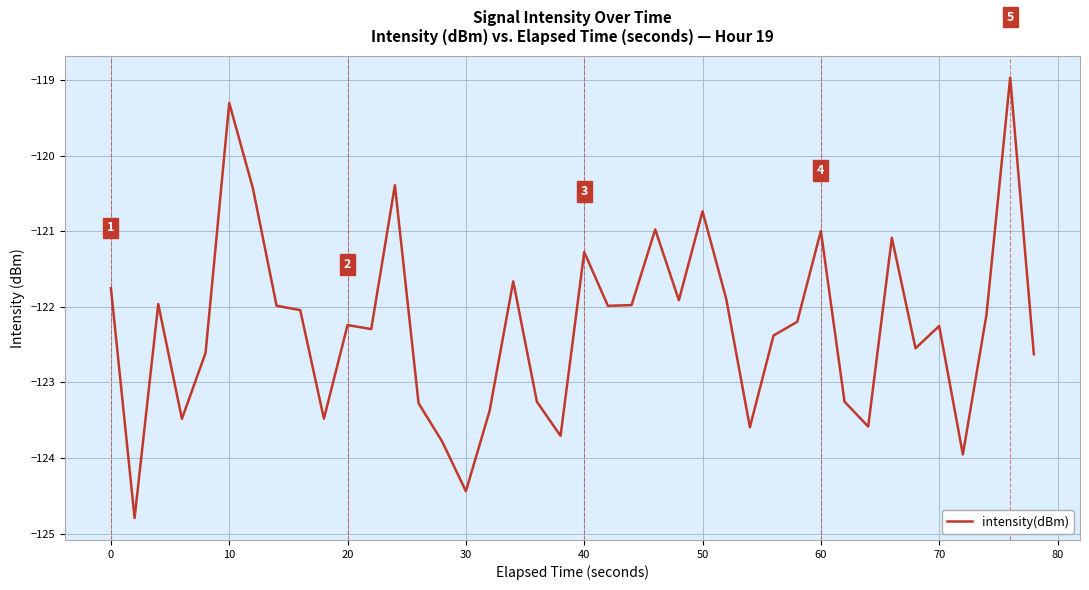

What is the greatest value displayed?

-119.0